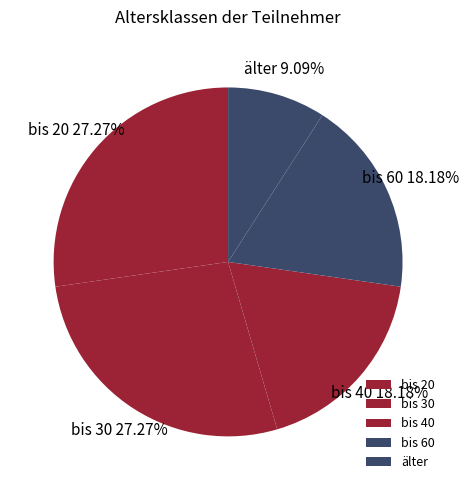

To the nearest percent, what portion does älter represent?

9%